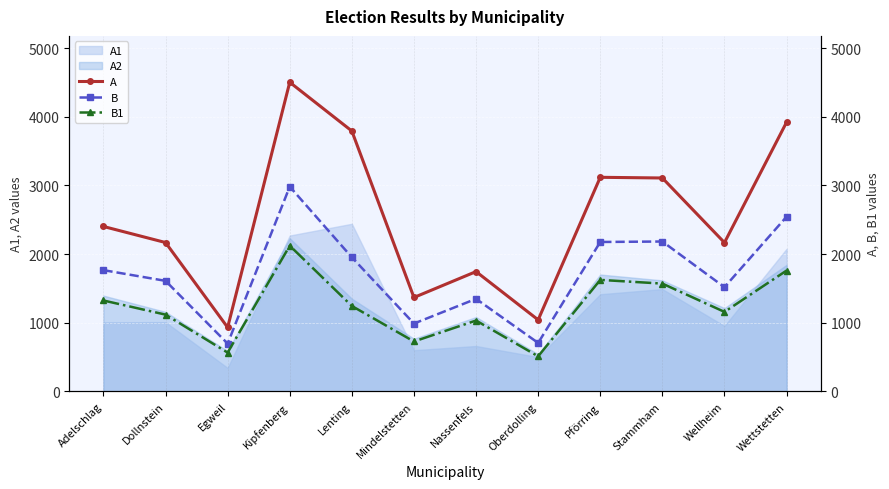

Is the value of B1 at Kipfenberg greater than the value of B at Egweil?

Yes